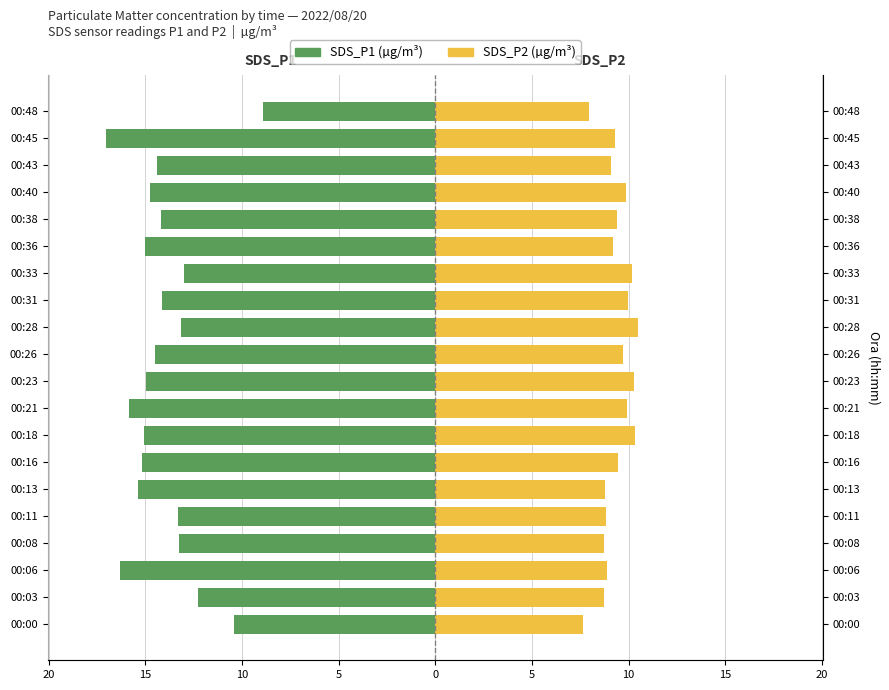

How many values in the SDS_P1 series exceed -14?

7